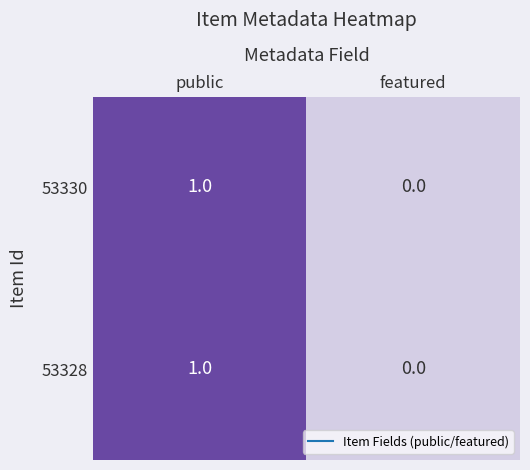

Reading right to left, what are all the values shown in this chart?

53330: 0	1
53328: 0	1